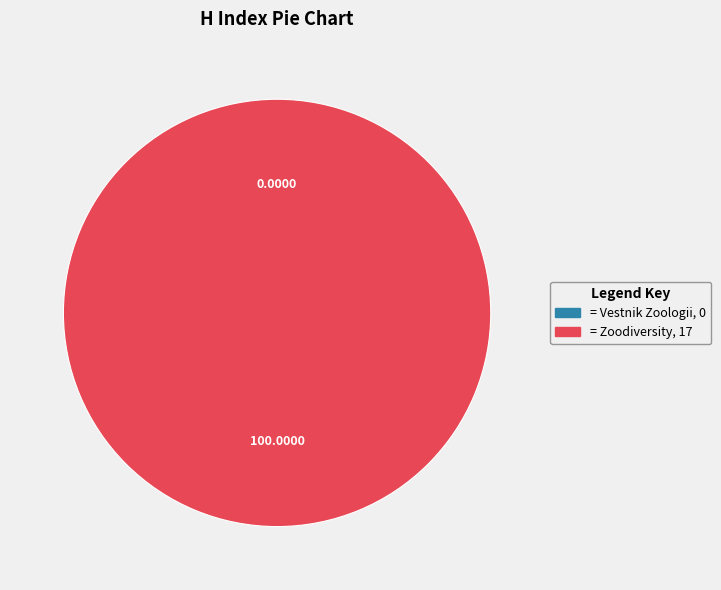

True or false: Vestnik Zoologii accounts for 0% of the total.

True